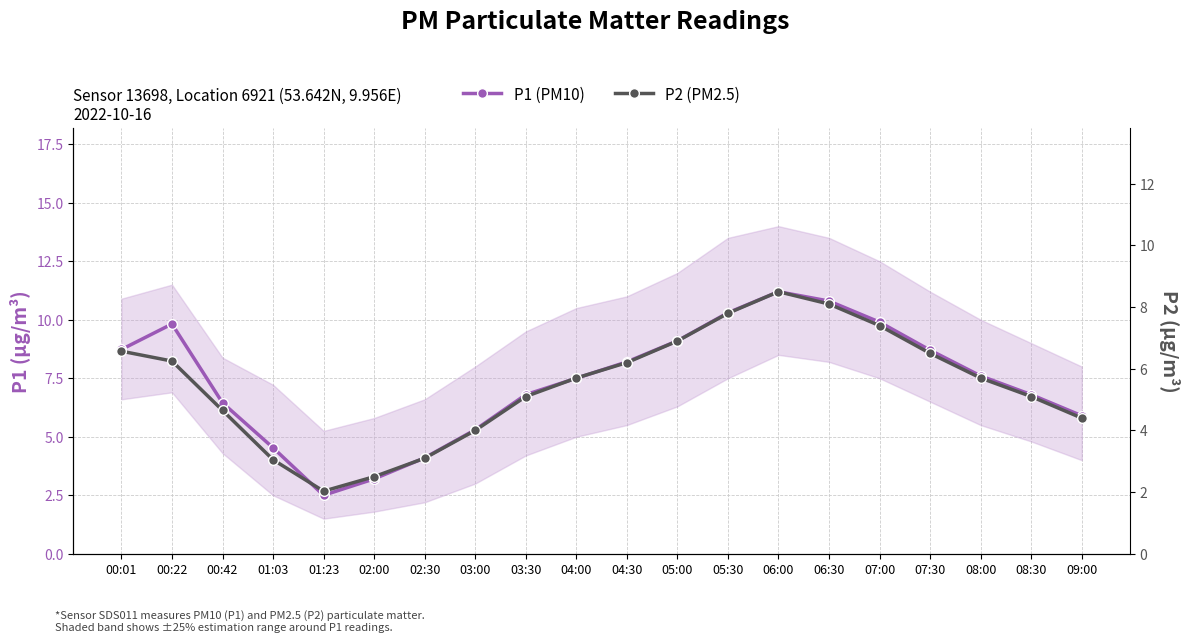

True or false: P2 (PM2.5) has a value of 2.5 at 09:00.

False